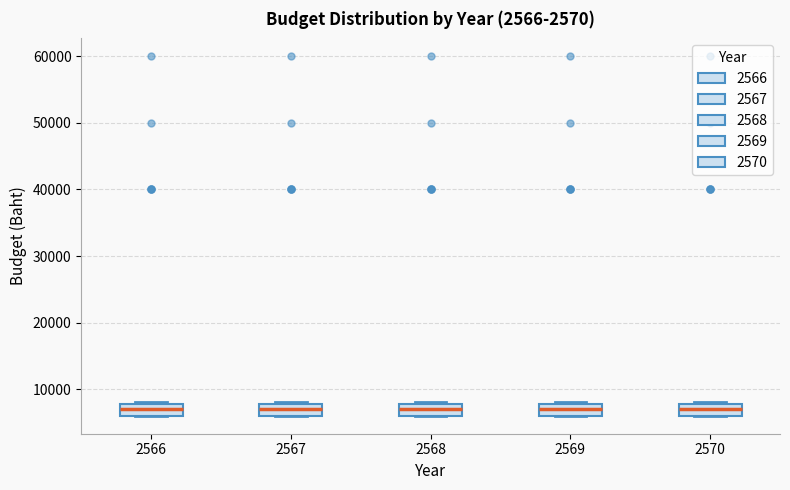

Reading left to right, transcribe this box plot: for each box, give where its median line is, the range the box spans, and where its two whiskers end, as read against the y-axis. The values are not printed on the chart, so give them approximately, as read against the axis.

2566: median 7000, box 6000 to 8000, whiskers 6000 to 8000
2567: median 7000, box 6000 to 8000, whiskers 6000 to 8000
2568: median 7000, box 6000 to 8000, whiskers 6000 to 8000
2569: median 7000, box 6000 to 8000, whiskers 6000 to 8000
2570: median 7000, box 6000 to 8000, whiskers 6000 to 8000